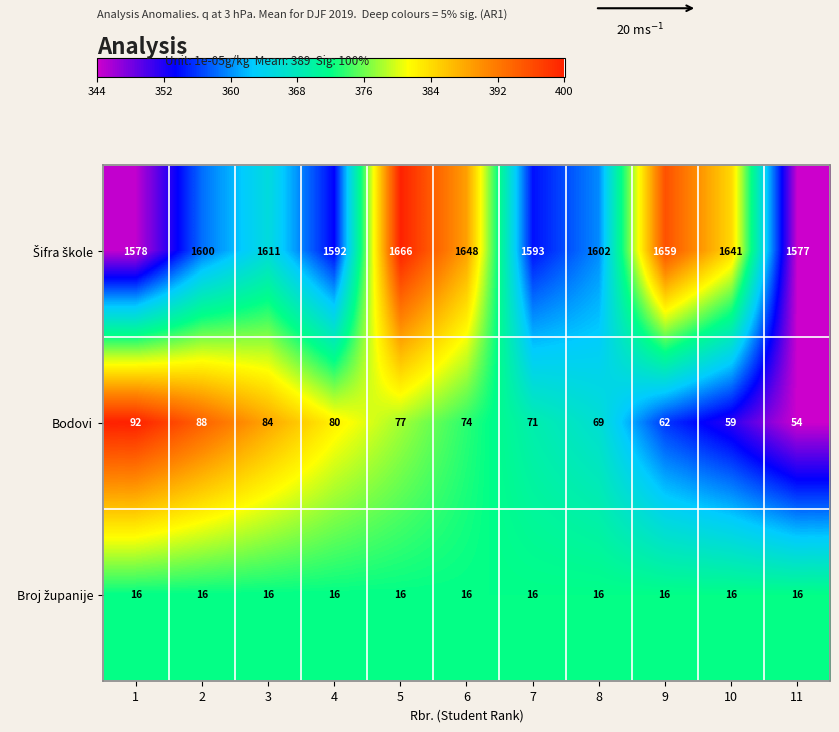

What is the difference between the maximum and minimum values in the Bodovi series?

38